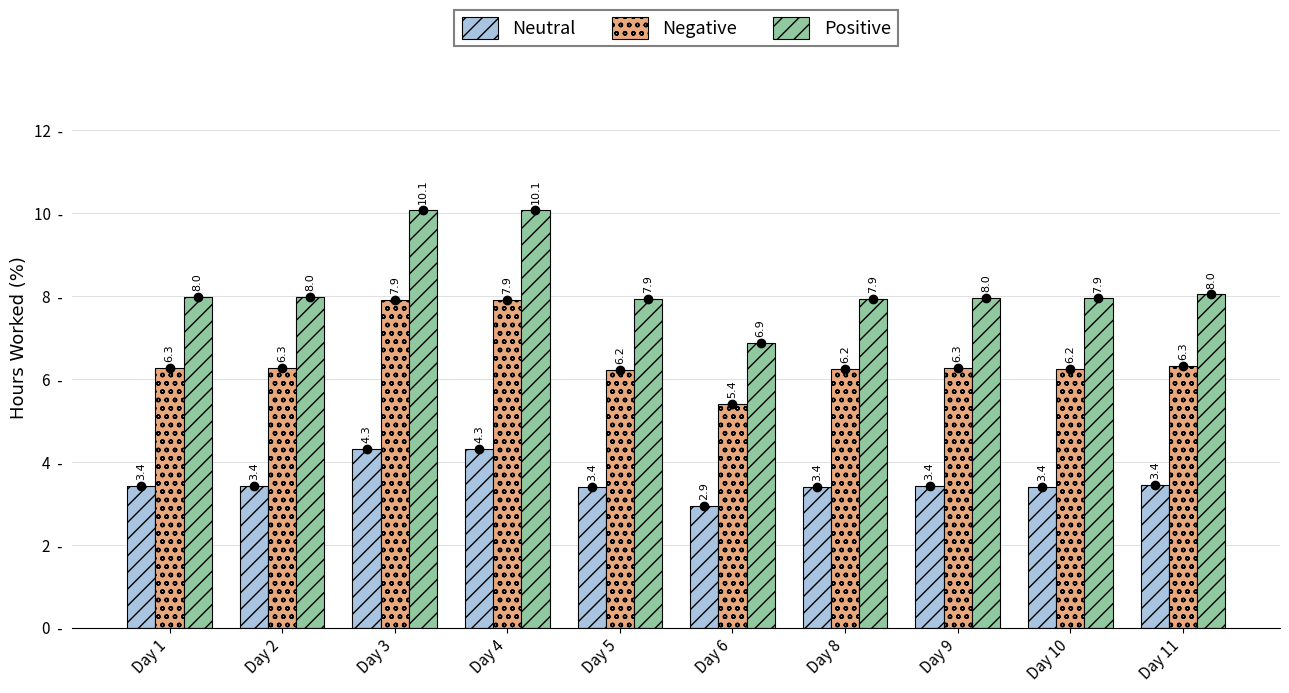

What is the minimum value for Neutral?

2.9